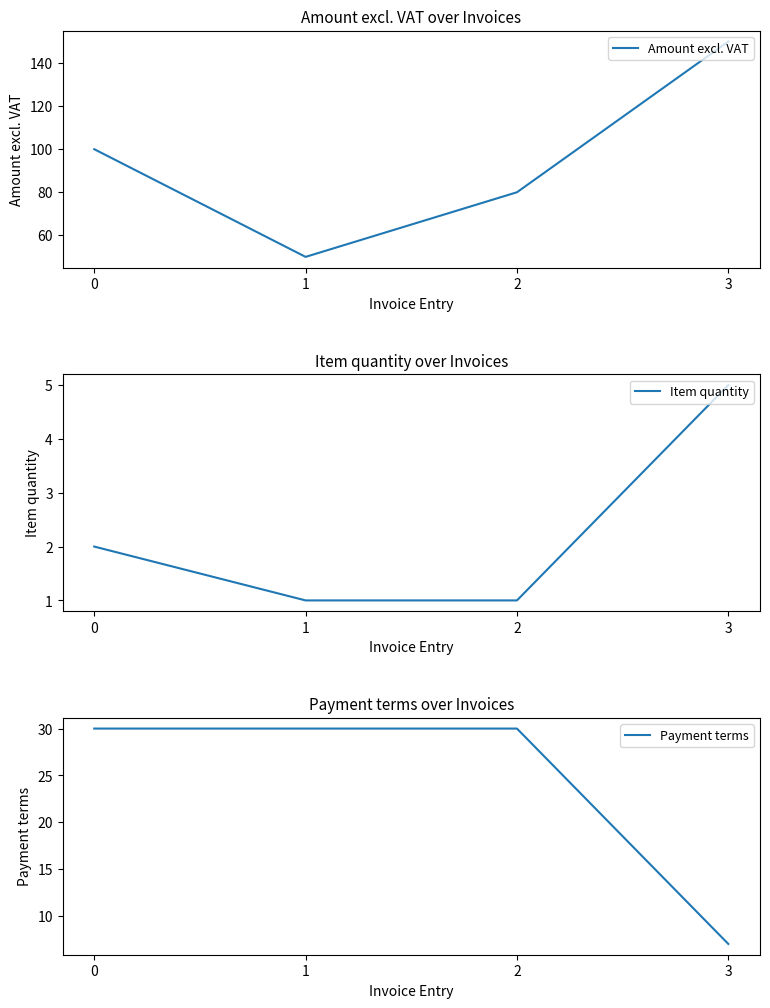

Count the number of data series in this chart.

3